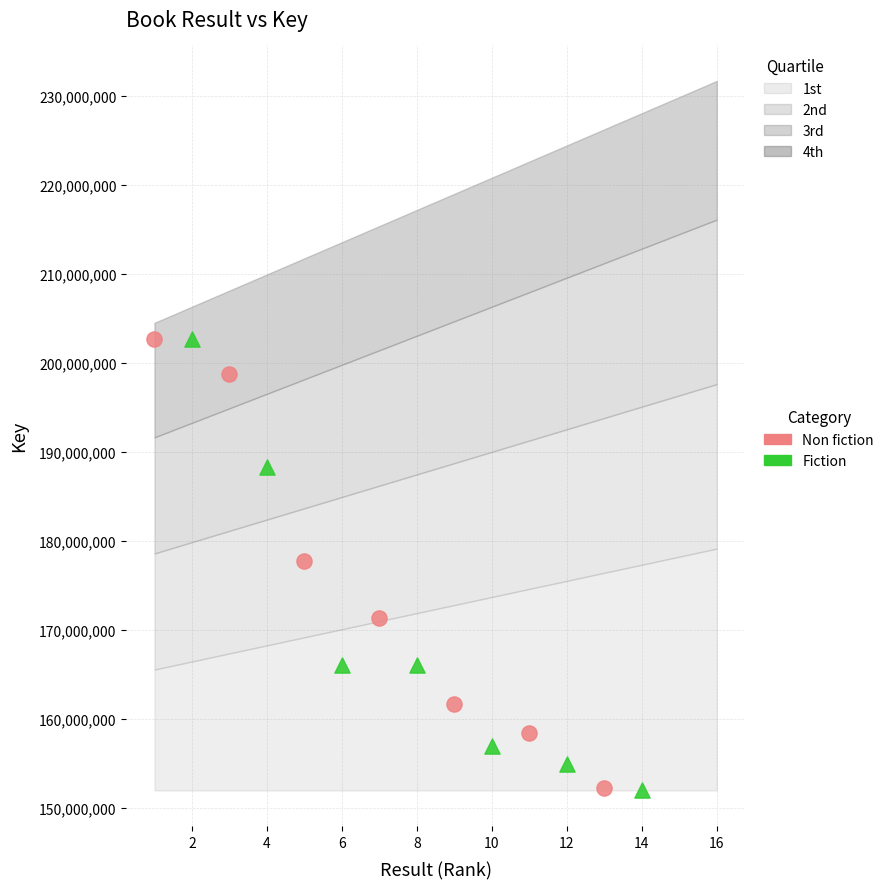

Which series has the largest Y range (max minus min)?

Fiction